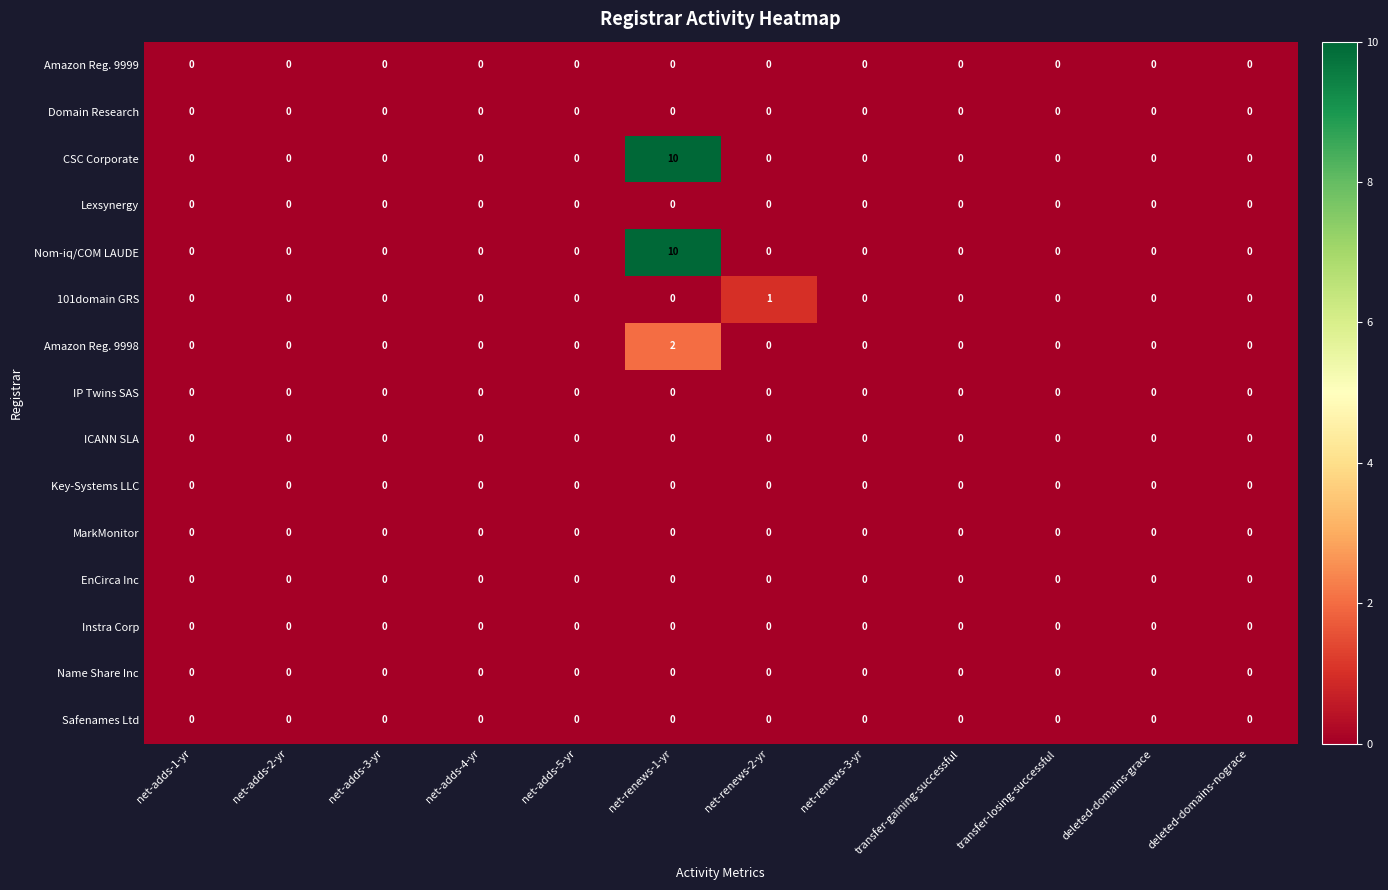

Is it true that MarkMonitor equals 0 at net-adds-2-yr?

True